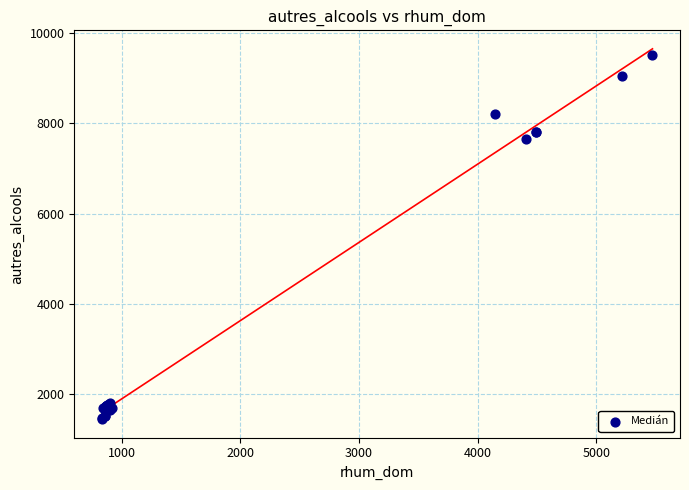

What Y value in the scatter plot is closest to 5480?

7655.0